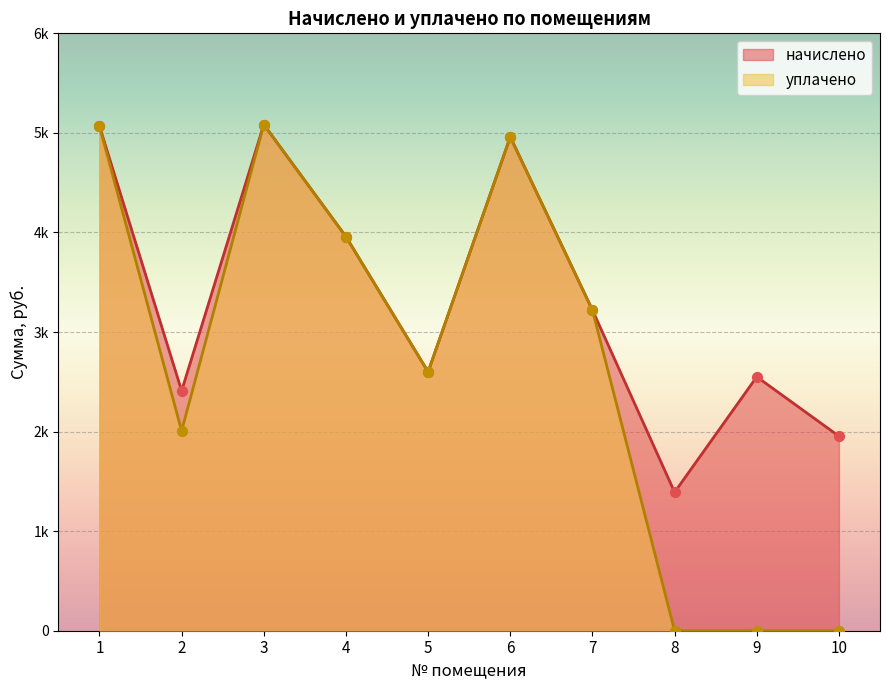

Which series has the largest total across all categories?

начислено